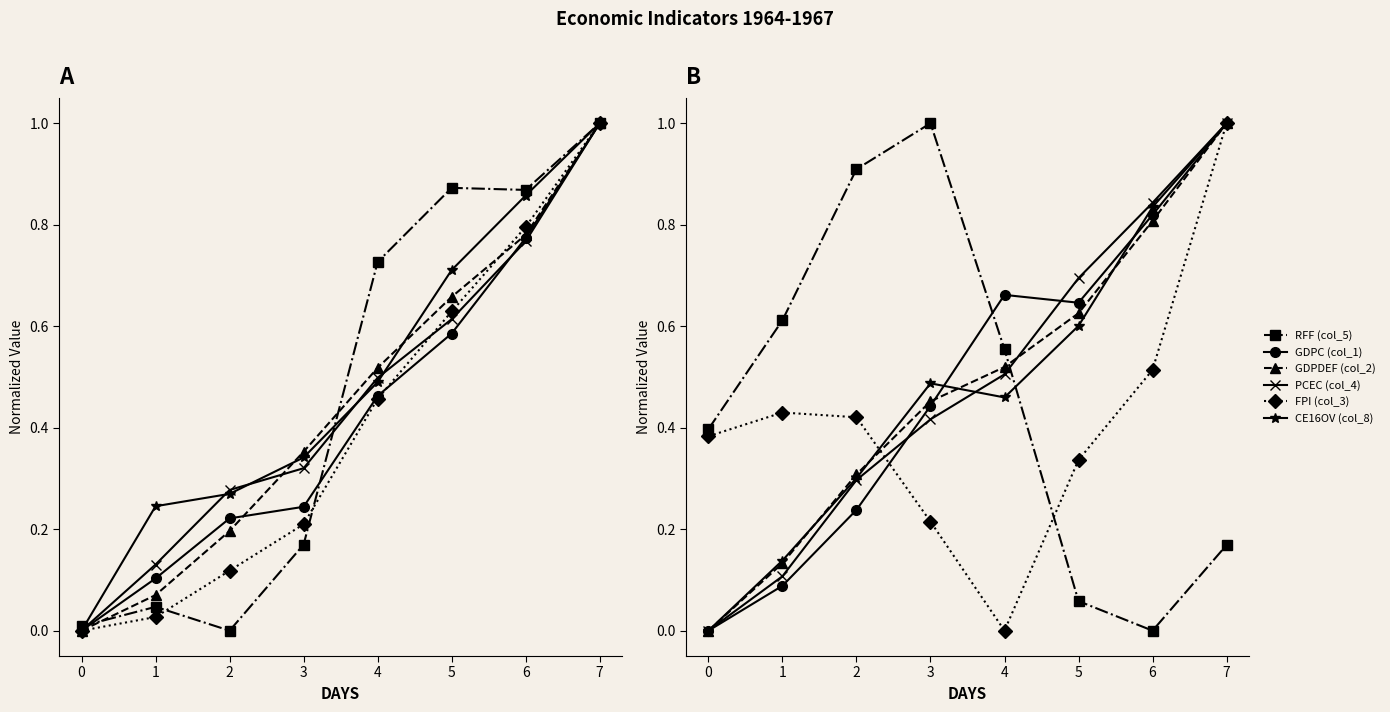

What is the total value across all series at 3?

3.0